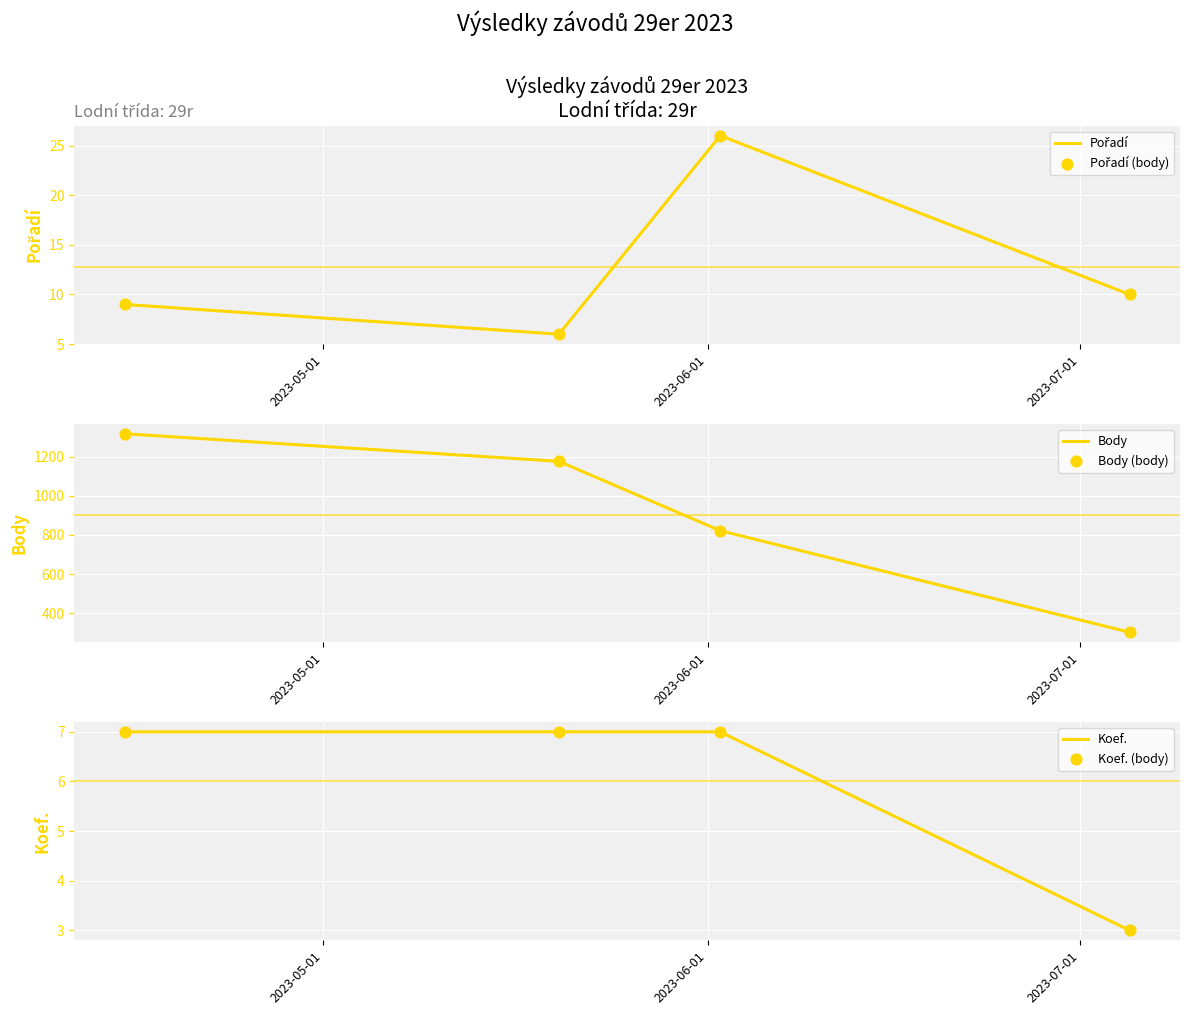

What are all the series names shown in the legend?

Pořadí, Pořadí (body), Body, Body (body), Koef., Koef. (body)